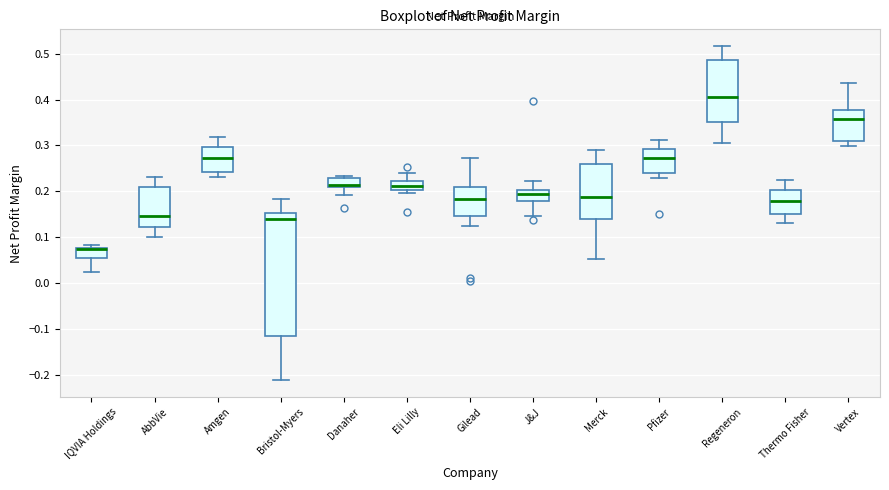

Reading left to right, read every box against the y-axis: the position of its median line, the range the box covers, and the ends of its whiskers. The values are not printed on the chart, so give them approximately, as read against the axis.

IQVIA Holdings: median 0.07 (drawn on the box's upper edge), box 0.05 to 0.08, whiskers 0.02 to 0.08 (just above the box's upper edge)
AbbVie: median 0.15, box 0.12 to 0.21, whiskers 0.10 to 0.23
Amgen: median 0.27, box 0.24 to 0.30, whiskers 0.23 to 0.32
Bristol-Myers: median 0.14, box -0.12 to 0.15, whiskers -0.21 to 0.18
Danaher: median 0.21 (just above the box's lower edge), box 0.21 to 0.23, whiskers 0.19 to 0.23 (just above the box's upper edge)
Eli Lilly: median 0.21, box 0.20 to 0.22, whiskers 0.20 (just below the box's lower edge) to 0.24
Gilead: median 0.18, box 0.15 to 0.21, whiskers 0.12 to 0.27
J&J: median 0.19, box 0.18 to 0.20, whiskers 0.15 to 0.22
Merck: median 0.19, box 0.14 to 0.26, whiskers 0.05 to 0.29
Pfizer: median 0.27, box 0.24 to 0.29, whiskers 0.23 to 0.31
Regeneron: median 0.41, box 0.35 to 0.49, whiskers 0.30 to 0.52
Thermo Fisher: median 0.18, box 0.15 to 0.20, whiskers 0.13 to 0.22
Vertex: median 0.36, box 0.31 to 0.38, whiskers 0.30 to 0.44